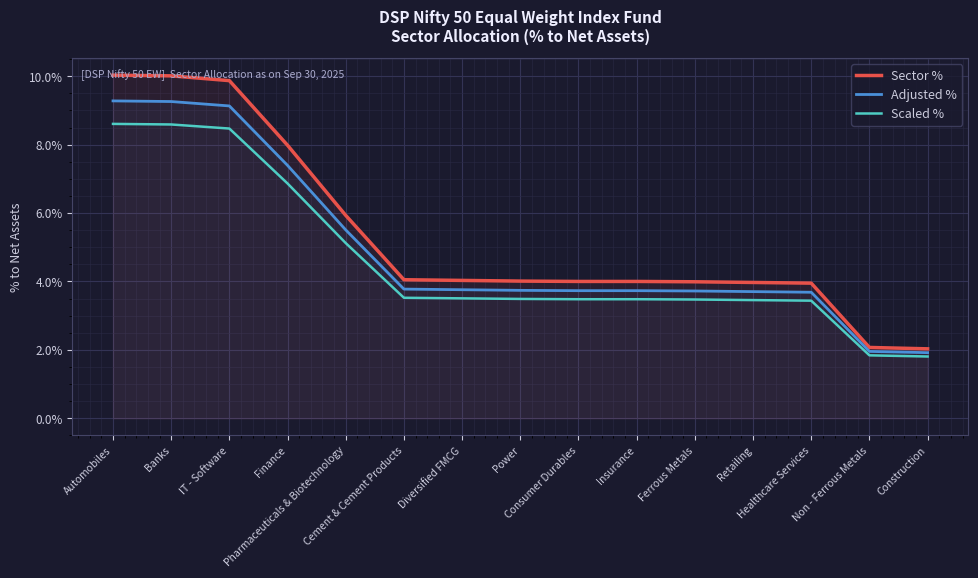

The Adjusted % series shows 9.3 at Automobiles. True or false?

True